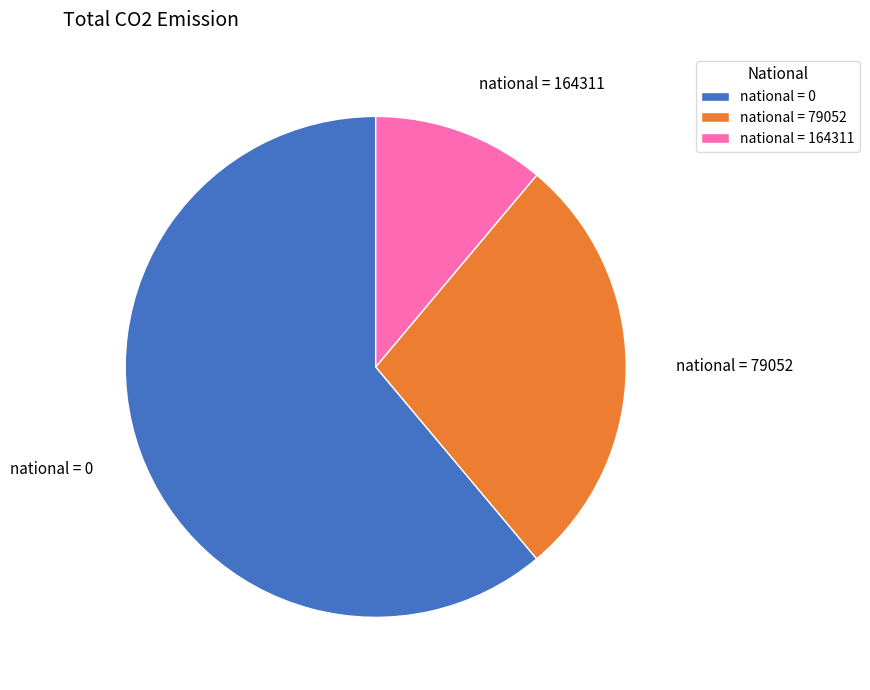

Is the sum of national = 79052 and national = 0 greater than half?

Yes